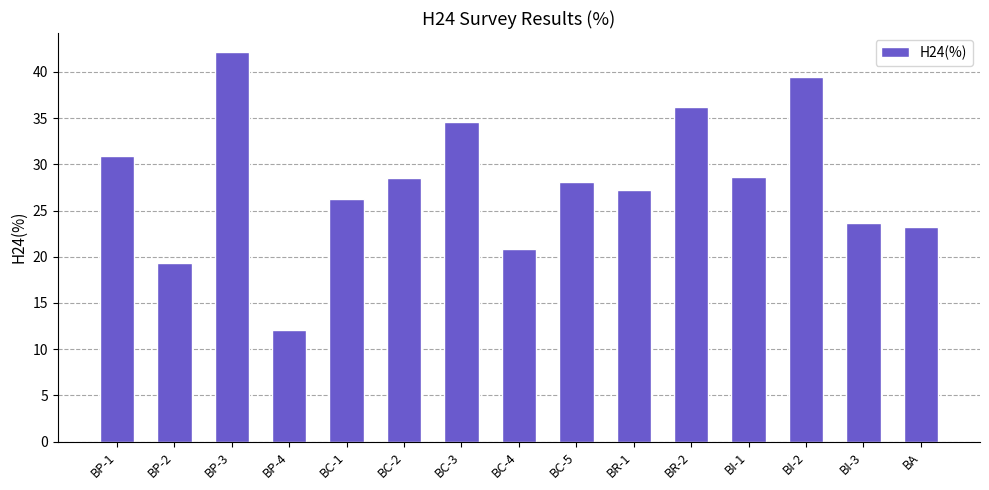

Which label corresponds to the smallest value in the chart?

BP-4